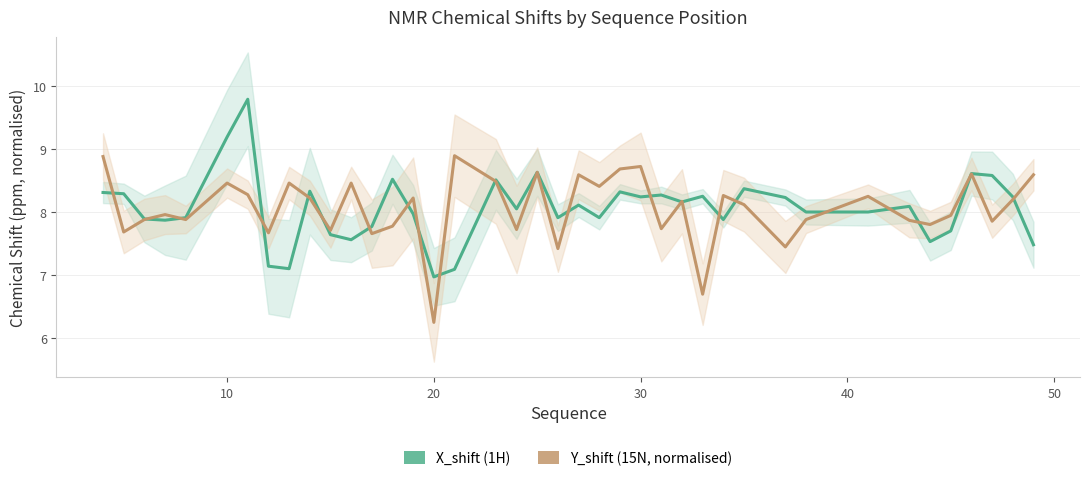

Rank the series by their average value, from highest to lowest.

X_shift (1H), Y_shift (15N, normalised)